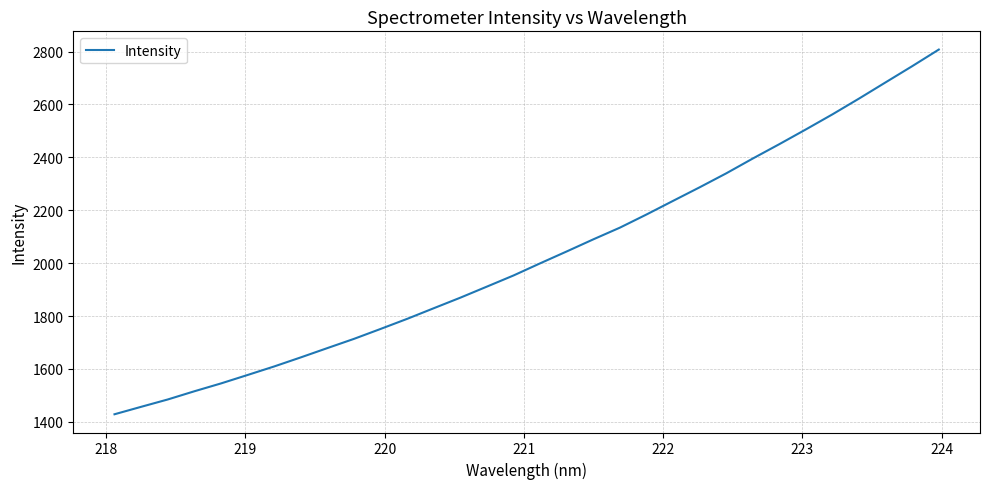

What is the difference between the maximum and minimum values?

1378.9